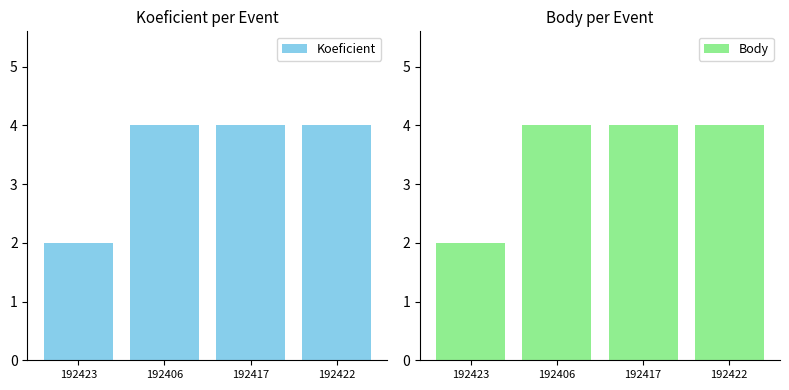

Reading left to right, extract all data points from this chart.

Koeficient: 192423=2	192406=4	192417=4	192422=4
Body: 192423=2	192406=4	192417=4	192422=4